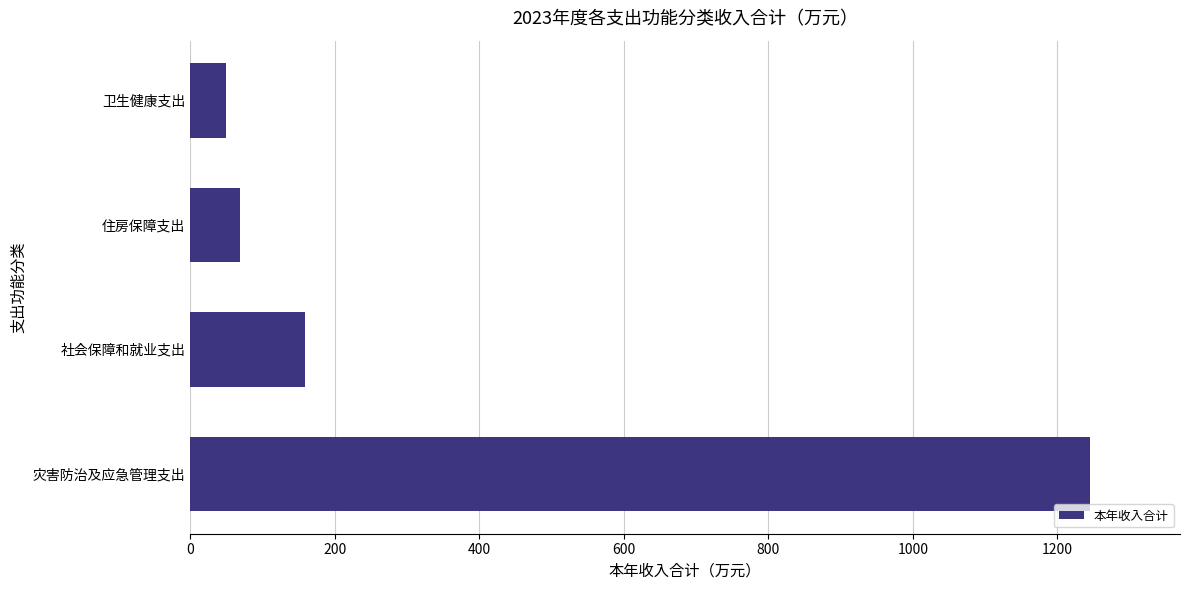

List the labels in order of value, smallest first.

卫生健康支出, 住房保障支出, 社会保障和就业支出, 灾害防治及应急管理支出